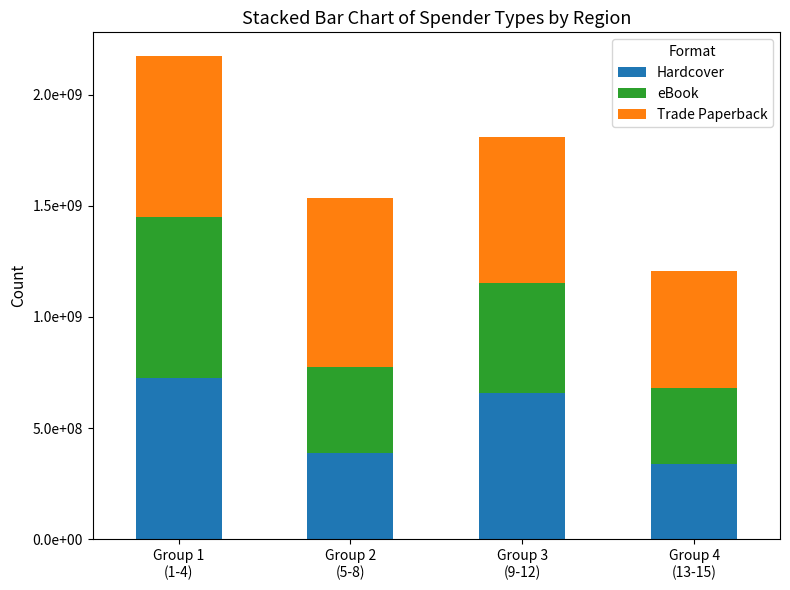

What are all the series names shown in the legend?

Hardcover, eBook, Trade Paperback